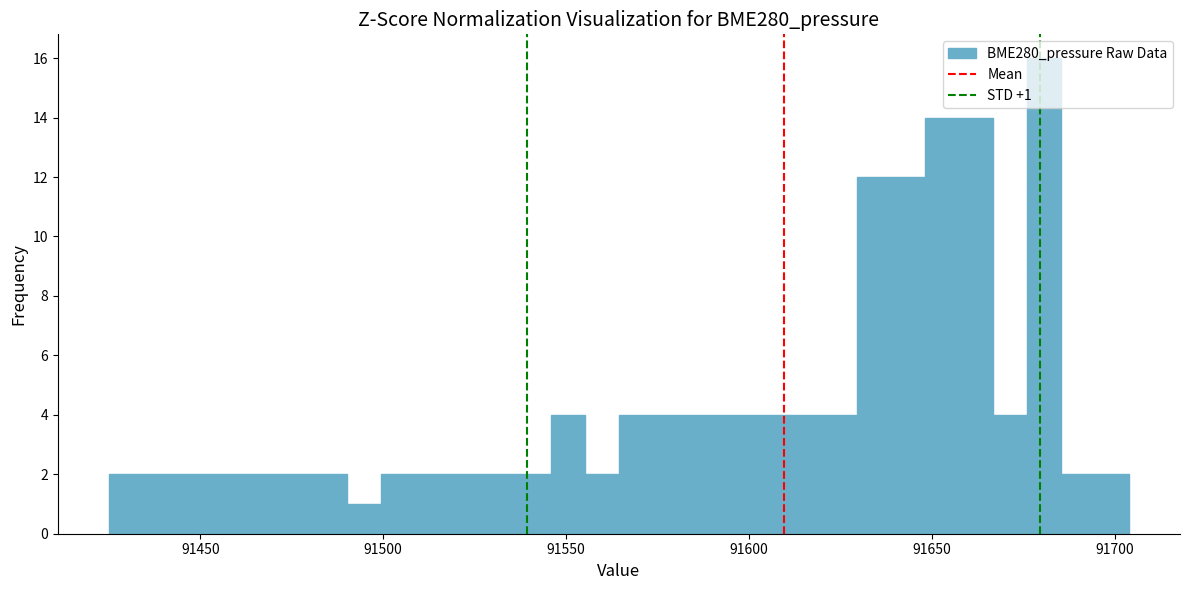

Around what value on the x-axis is the tallest bar? Give the approximate position of its centre, as read against the axis.

91680